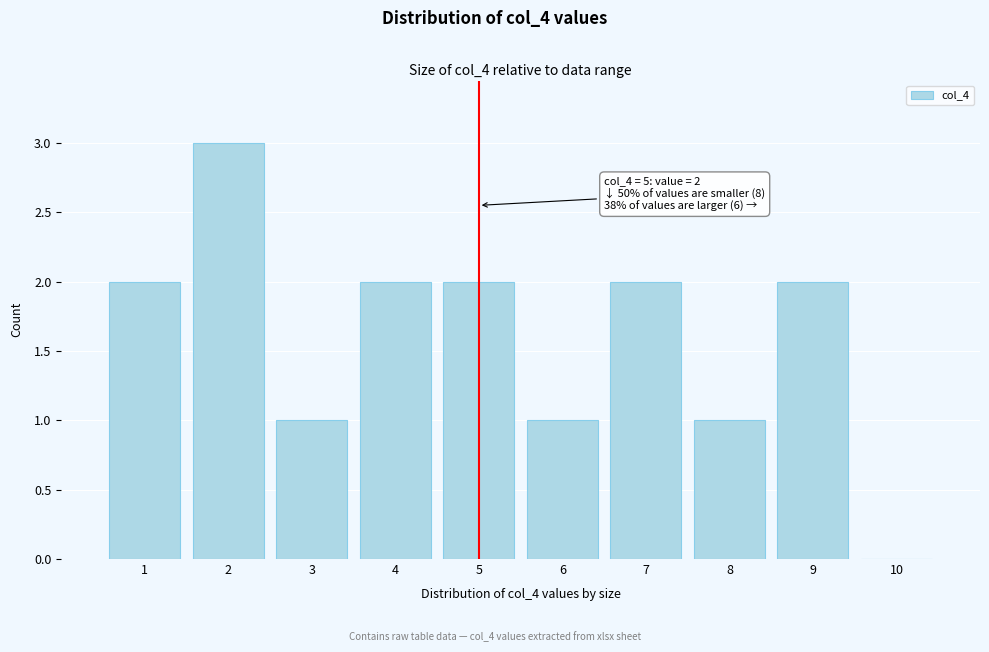

Over which range of the x-axis is the bar tallest?

1.5 to 2.5